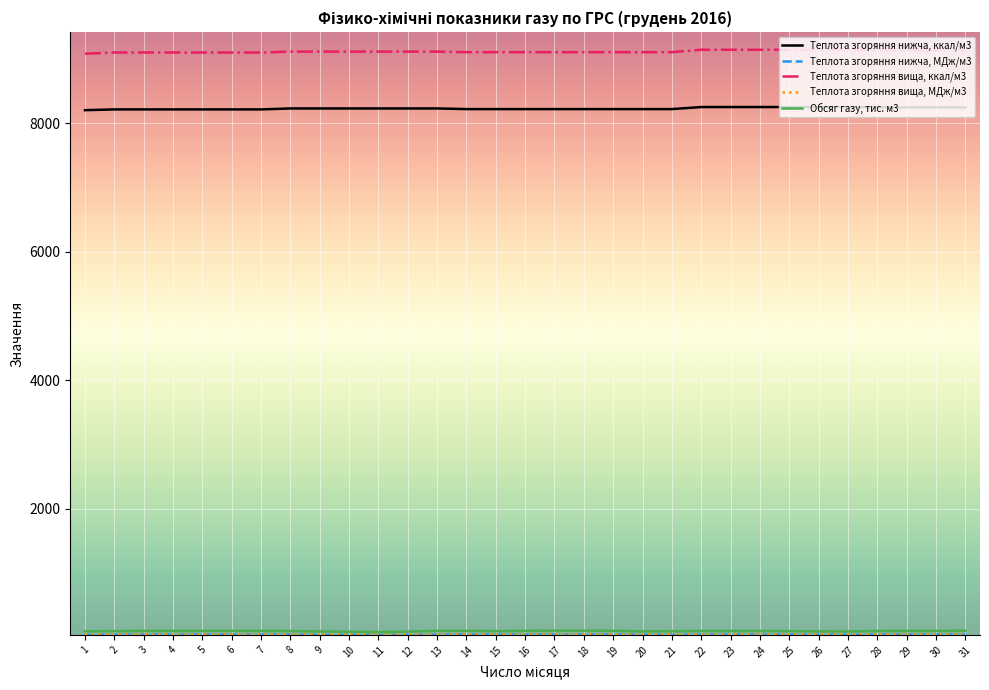

Which series has the largest total across all categories?

Теплота згоряння вища, ккал/м3